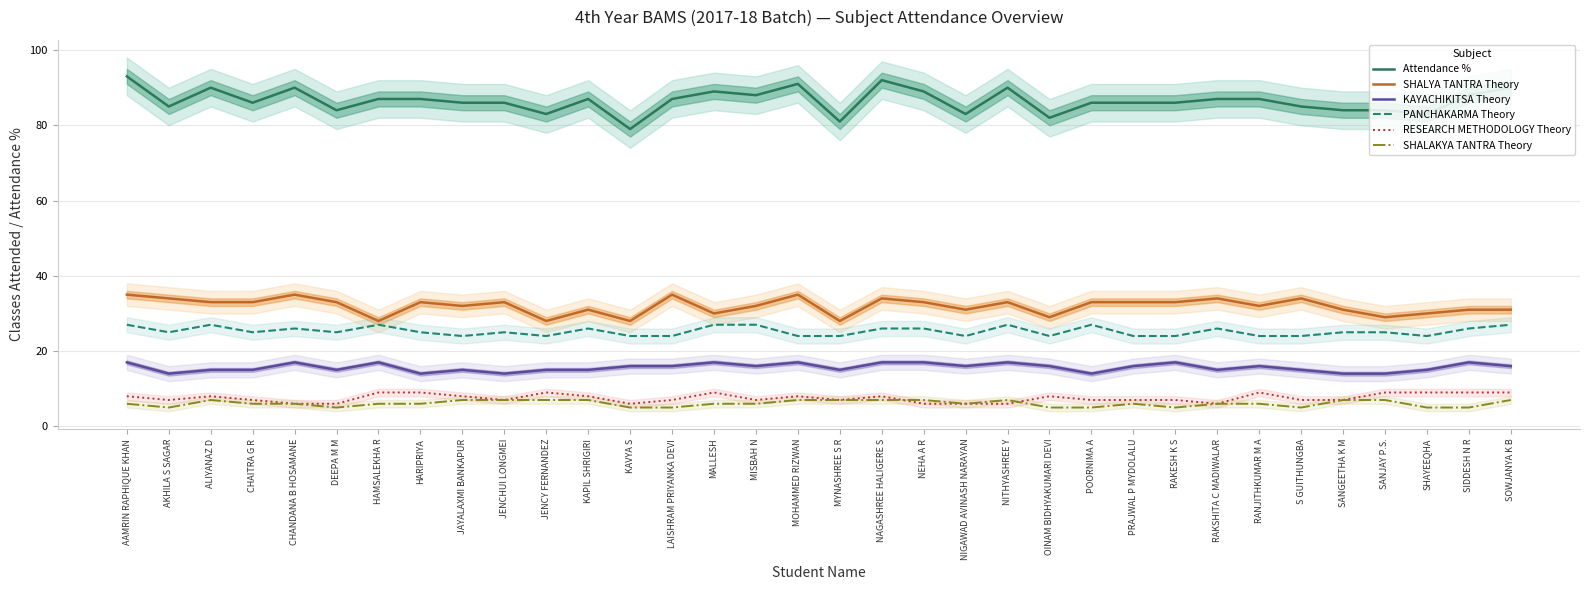

Which series has the largest total across all categories?

Attendance %